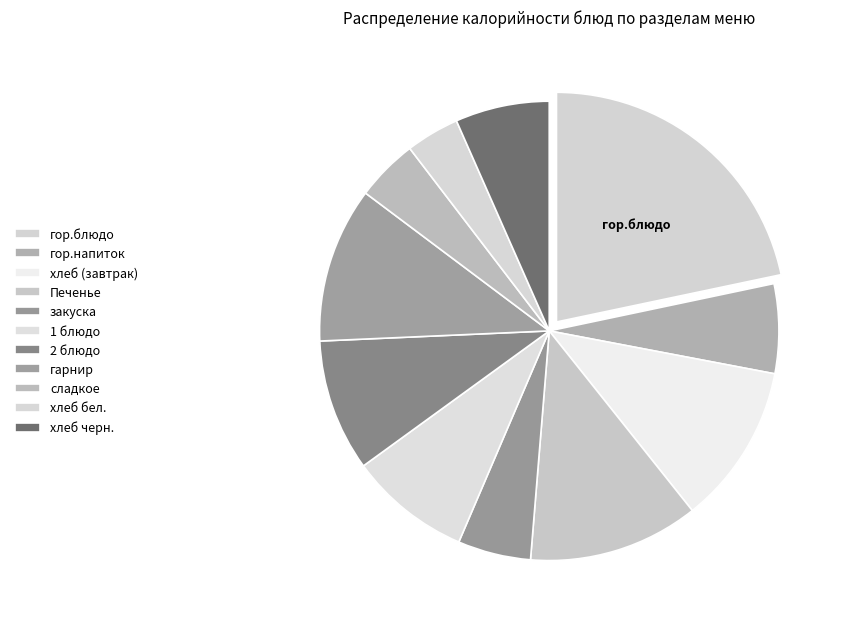

Count the number of slices in the pie.

11